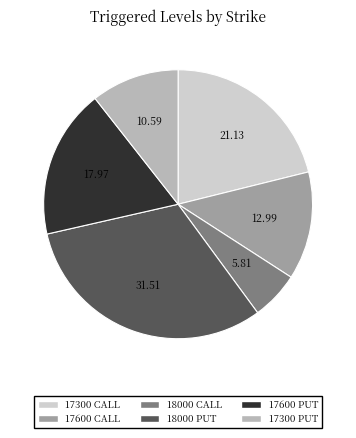

What is the smallest slice in the pie chart?

18000 CALL